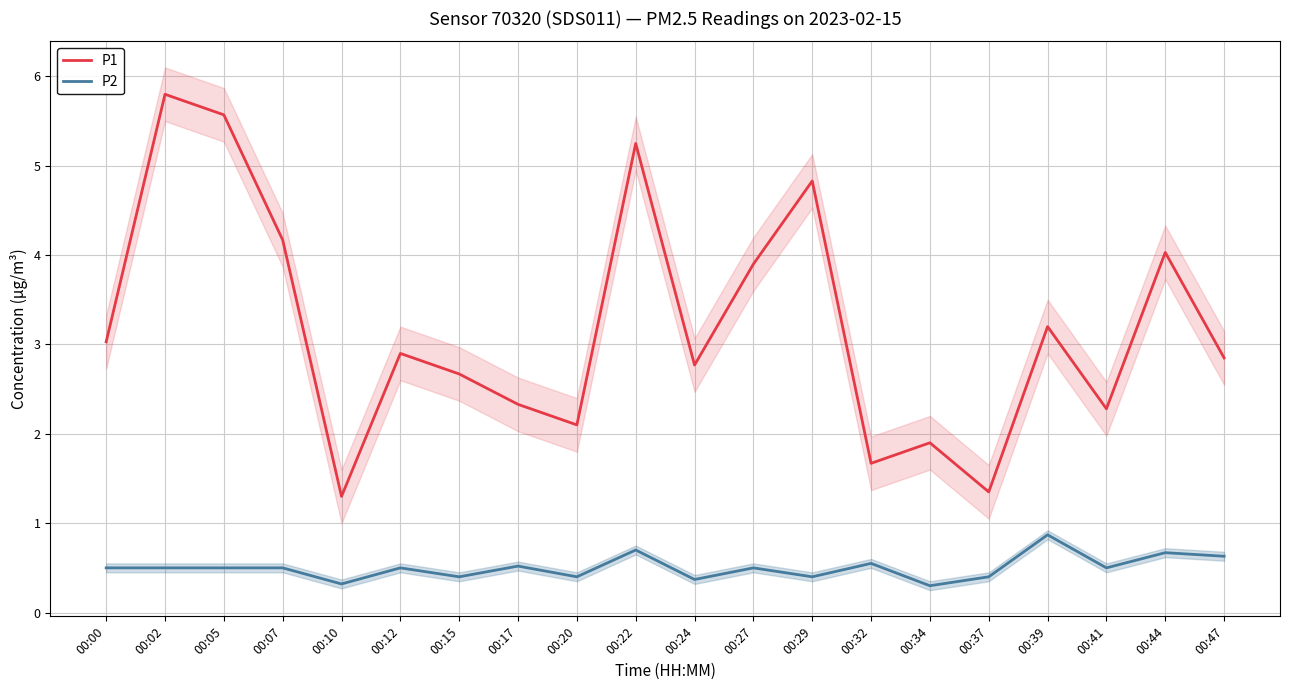

Which category has the highest value in the P1 series?

00:02